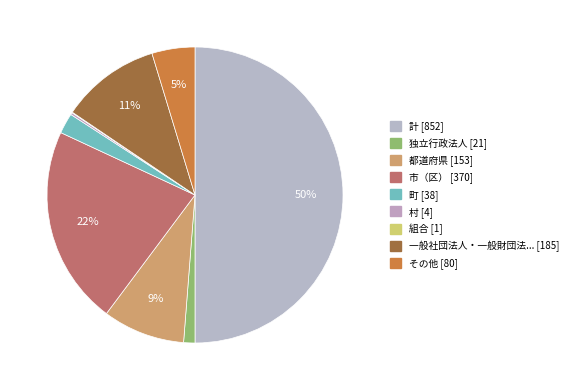

Is there any slice that represents more than half of the pie?

No